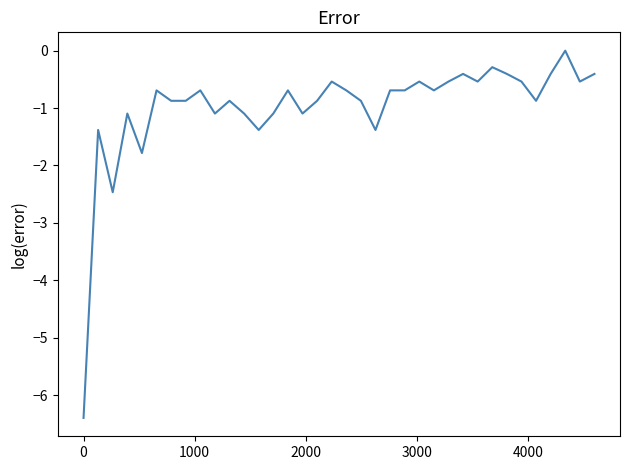

What is the difference between the maximum and minimum values?

6.4